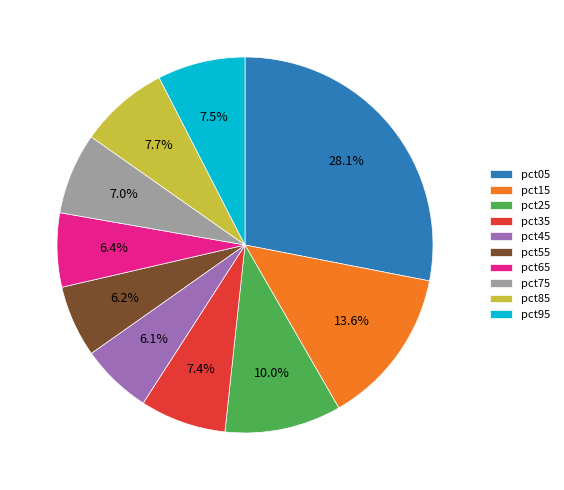

Approximately how many times larger is the value at pct45 compared to pct15?

0.4